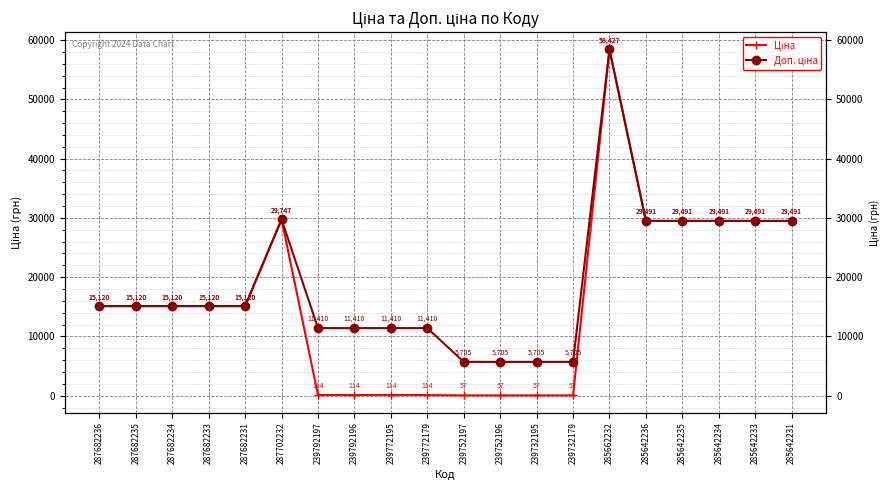

What is the difference between the second highest and minimum values in the Доп. ціна series?

24042.2